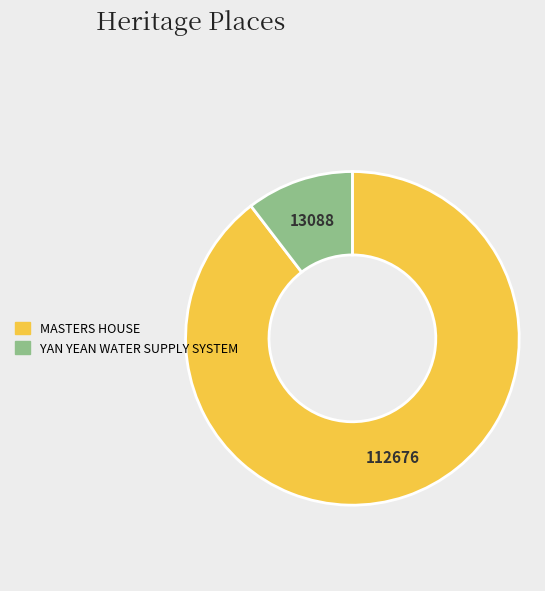

Is it true that YAN YEAN WATER SUPPLY SYSTEM is 10% of the pie?

True